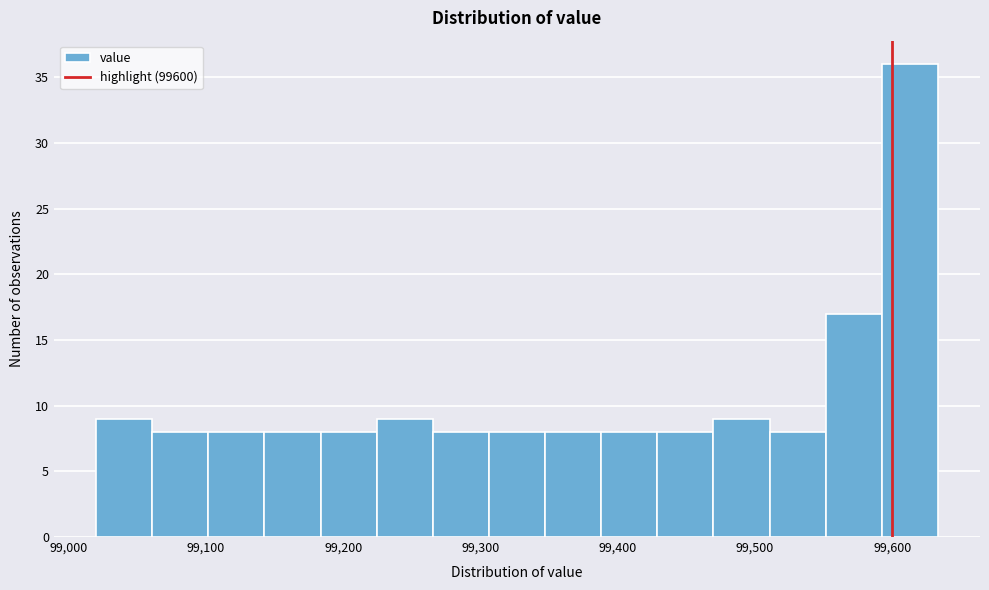

Reading left to right, transcribe this chart: for each bar, give the range it covers on the x-axis and its height. Neither the bar edges nor the heights are printed on the chart, so give them approximately, as read against the axes.

99020 to 99060: 9
99060 to 99100: 8
99100 to 99140: 8
99140 to 99180: 8
99180 to 99220: 8
99220 to 99270: 9
99270 to 99310: 8
99310 to 99350: 8
99350 to 99390: 8
99390 to 99430: 8
99430 to 99470: 8
99470 to 99510: 9
99510 to 99550: 8
99550 to 99590: 17
99590 to 99630: 36